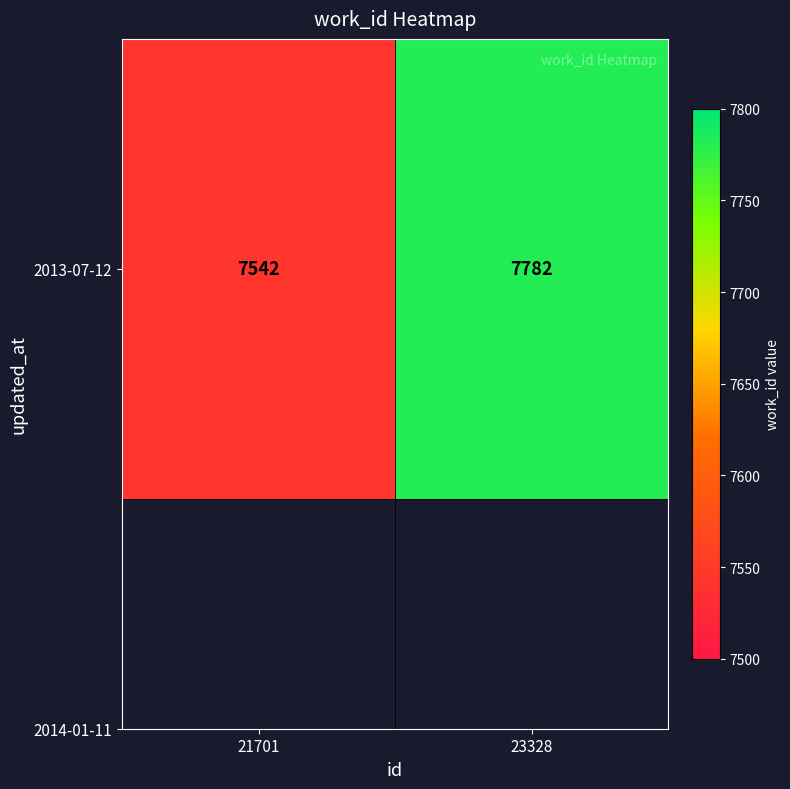

Where is the data nearest to the value 7662?

21701